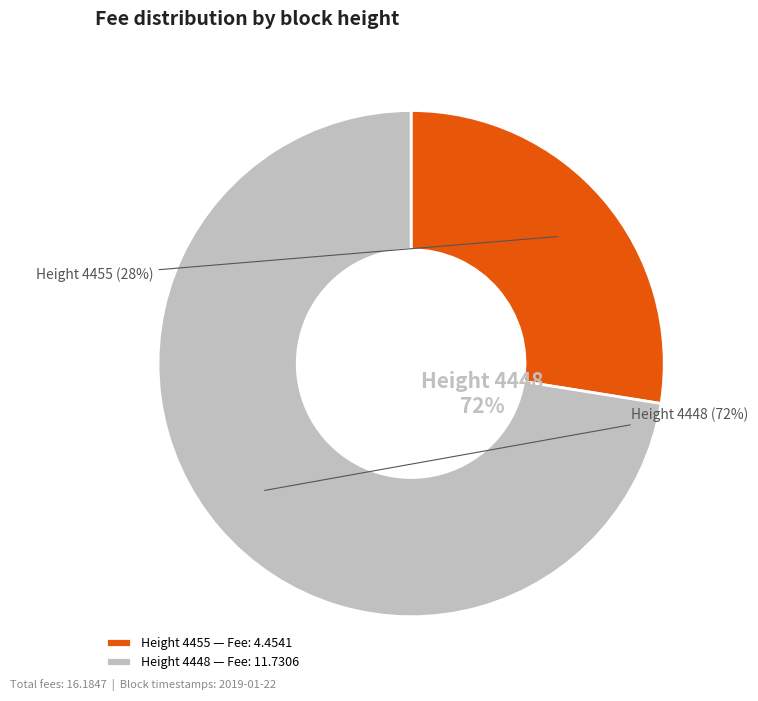

Count the number of slices in the pie.

2